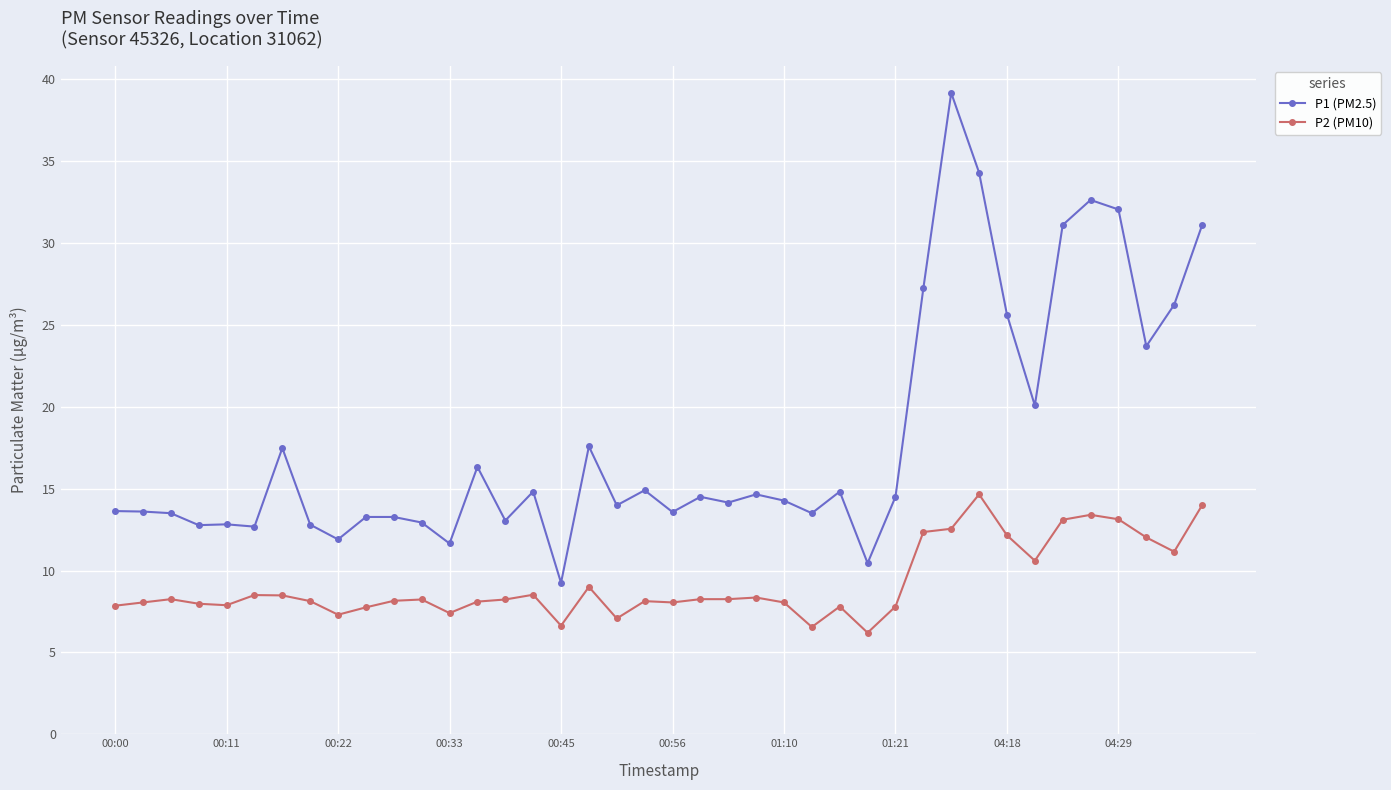

What is the value of the P1 (PM2.5) point at the 33rd from the left?

25.6